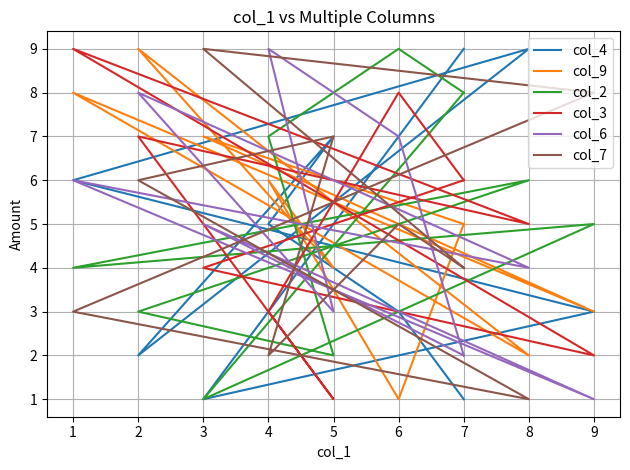

Where do col_4 and col_7 first cross each other?

7 and 3